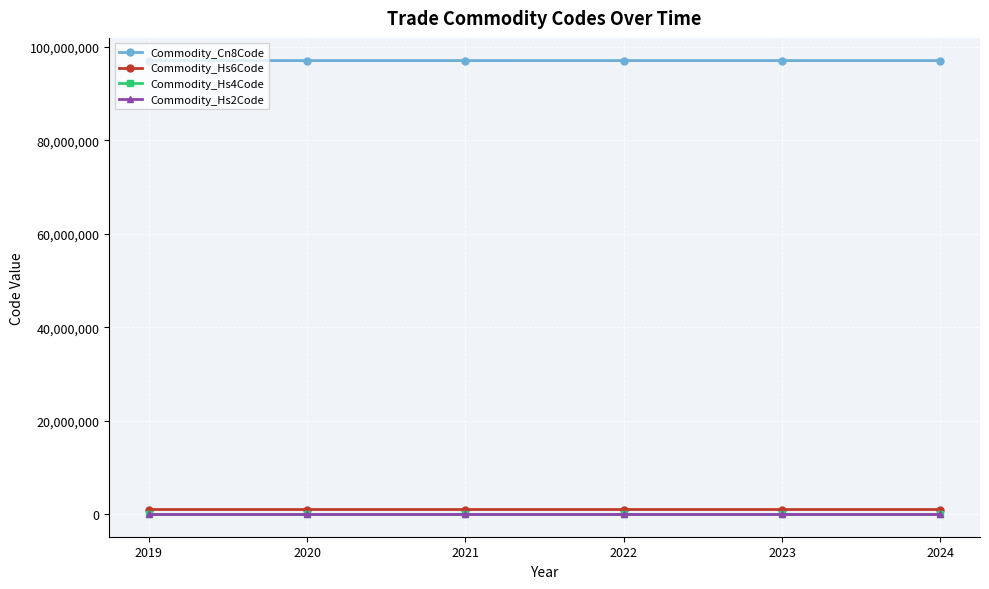

True or false: Commodity_Hs4Code and Commodity_Cn8Code cross at least once.

False